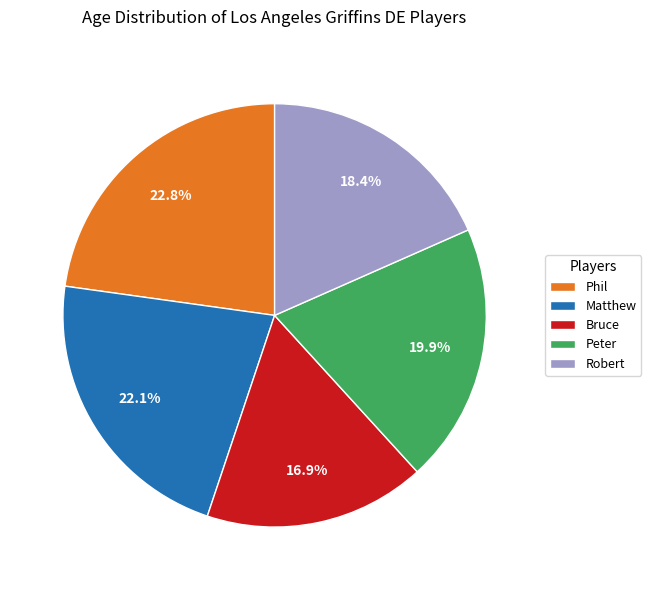

Which slice is the largest?

Phil